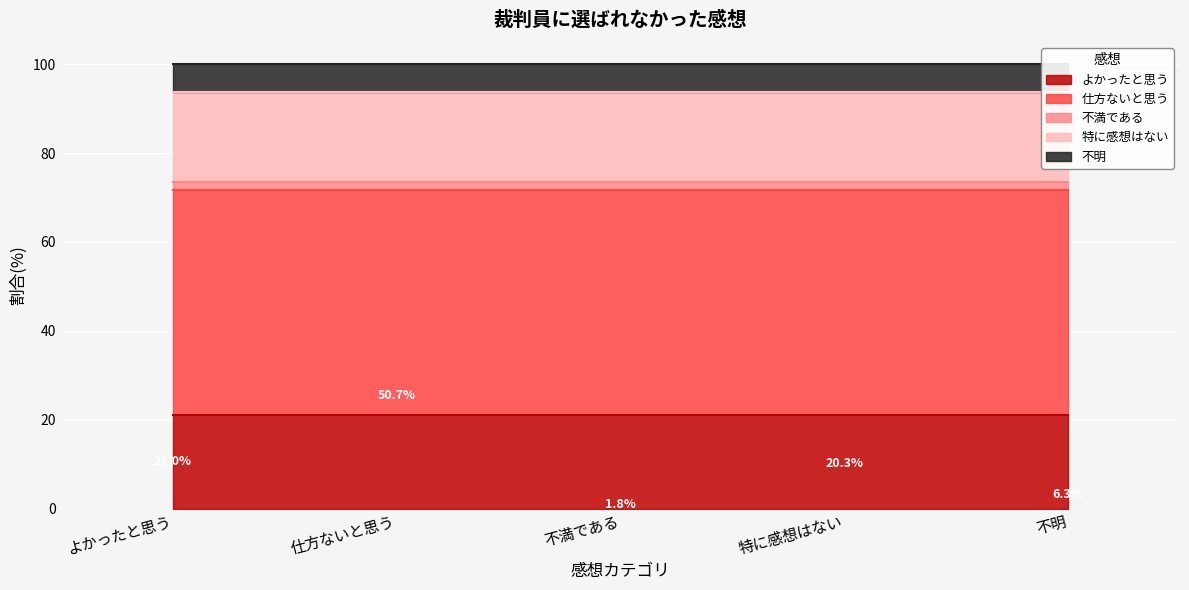

What is the sum of the values at 不満である and 仕方ないと思う?

52.5